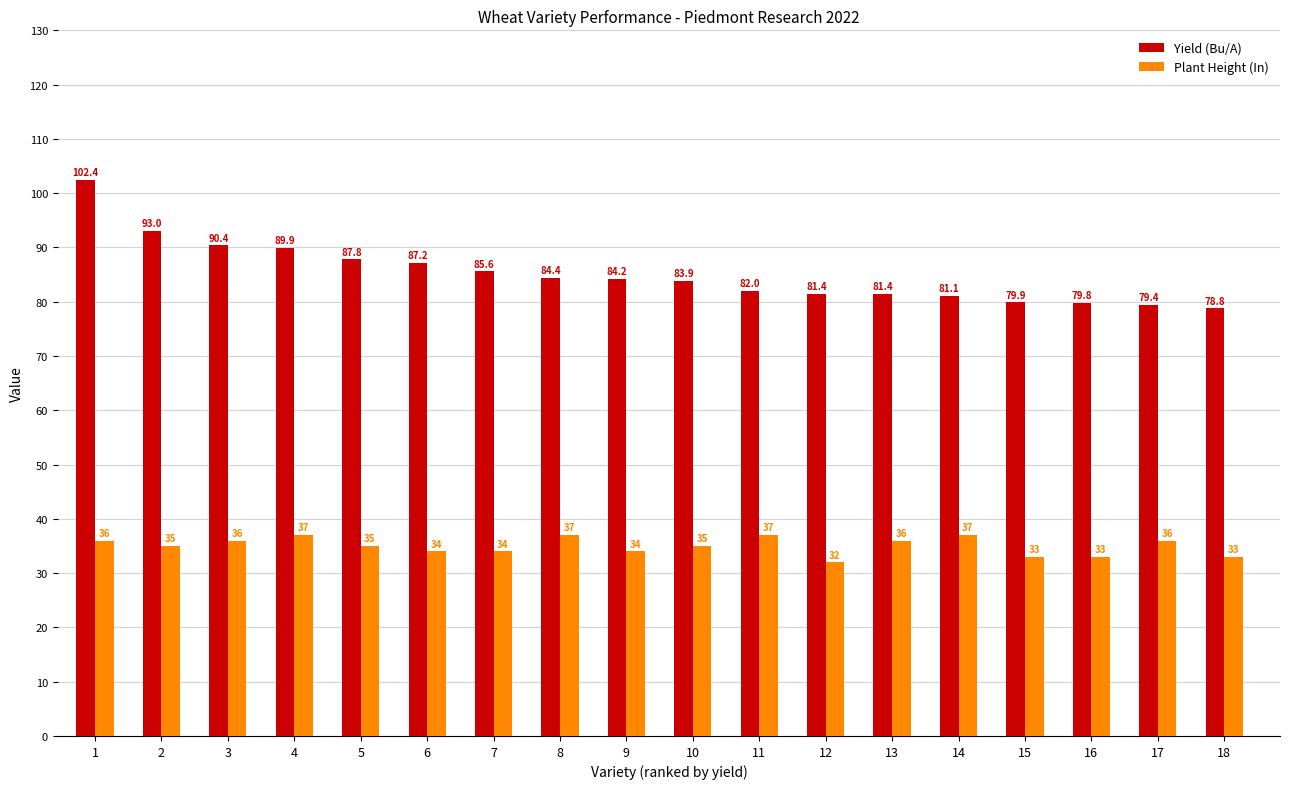

Count the number of categories in the chart.

18